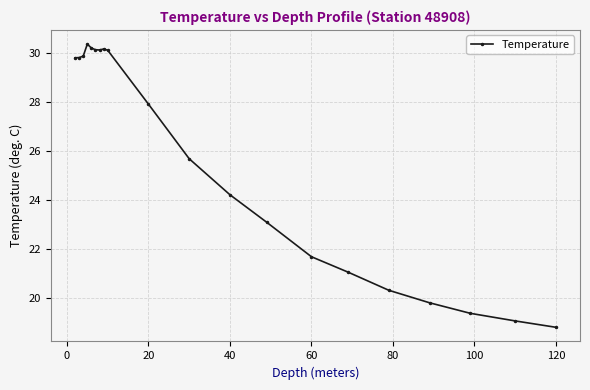

What is the value of the 14th point from the left?

21.7